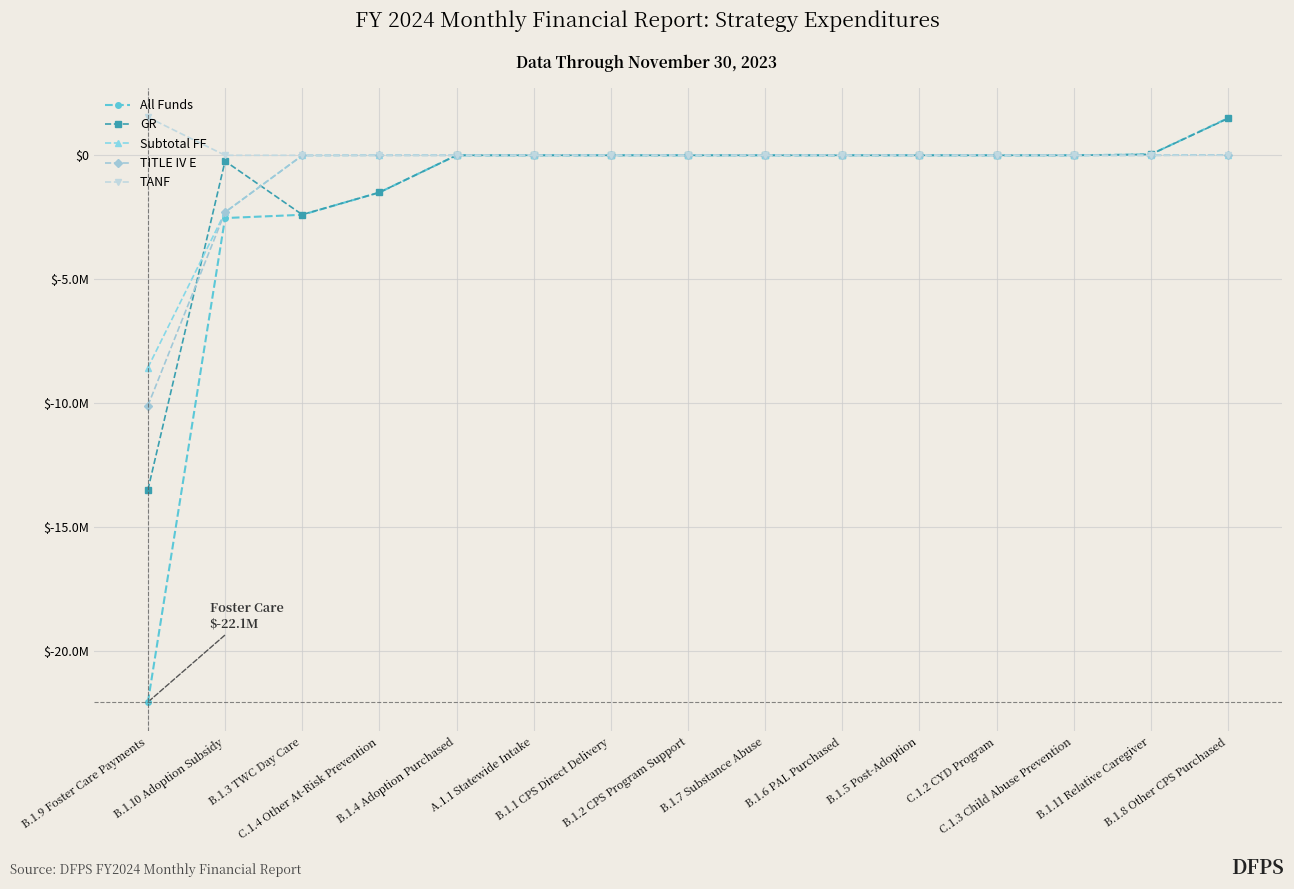

At which label is GR closest to -6005226?

B.1.3 TWC Day Care